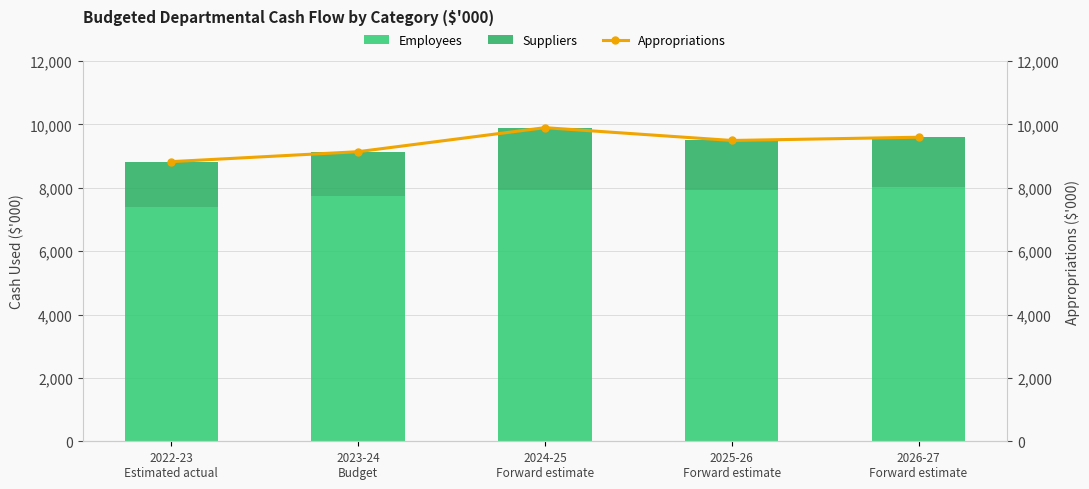

What is the average value of the Suppliers series?

1581